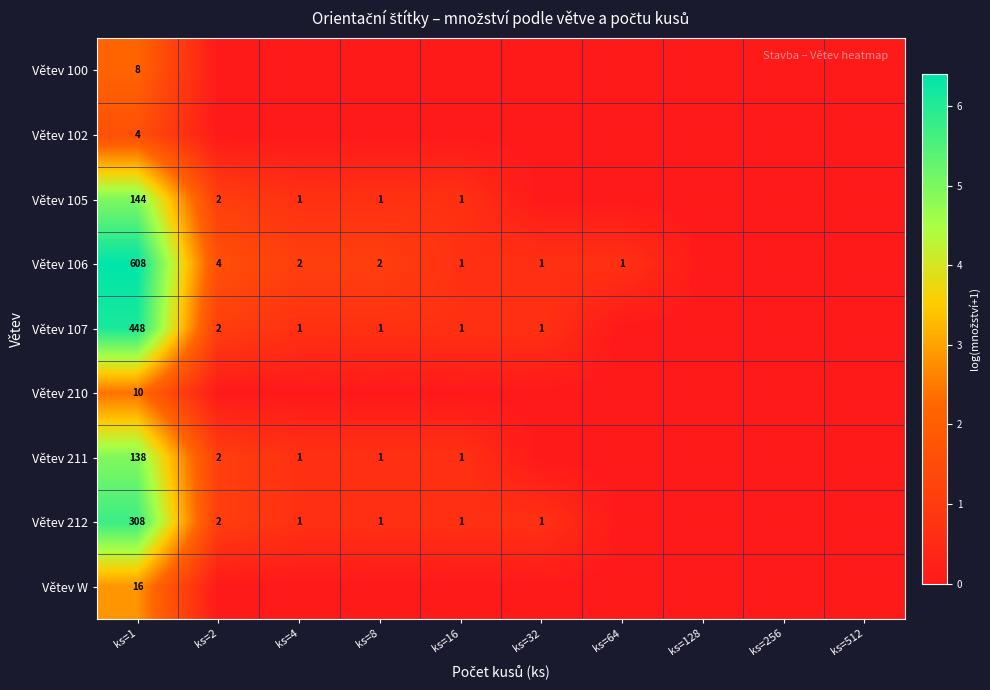

How many data points does each series have?

10